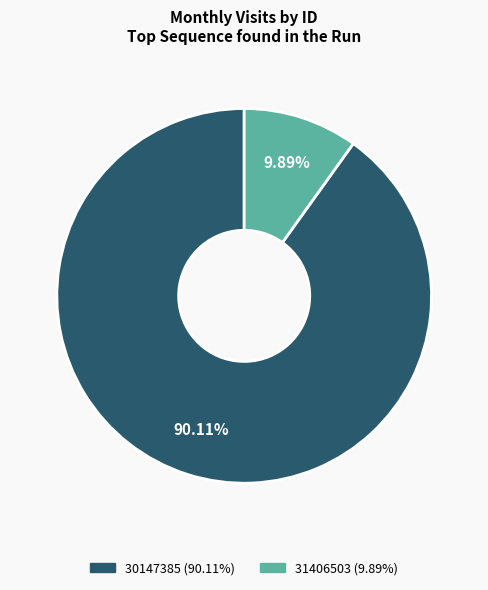

Approximately how many times larger is the value at 30147385 compared to 31406503?

9.1